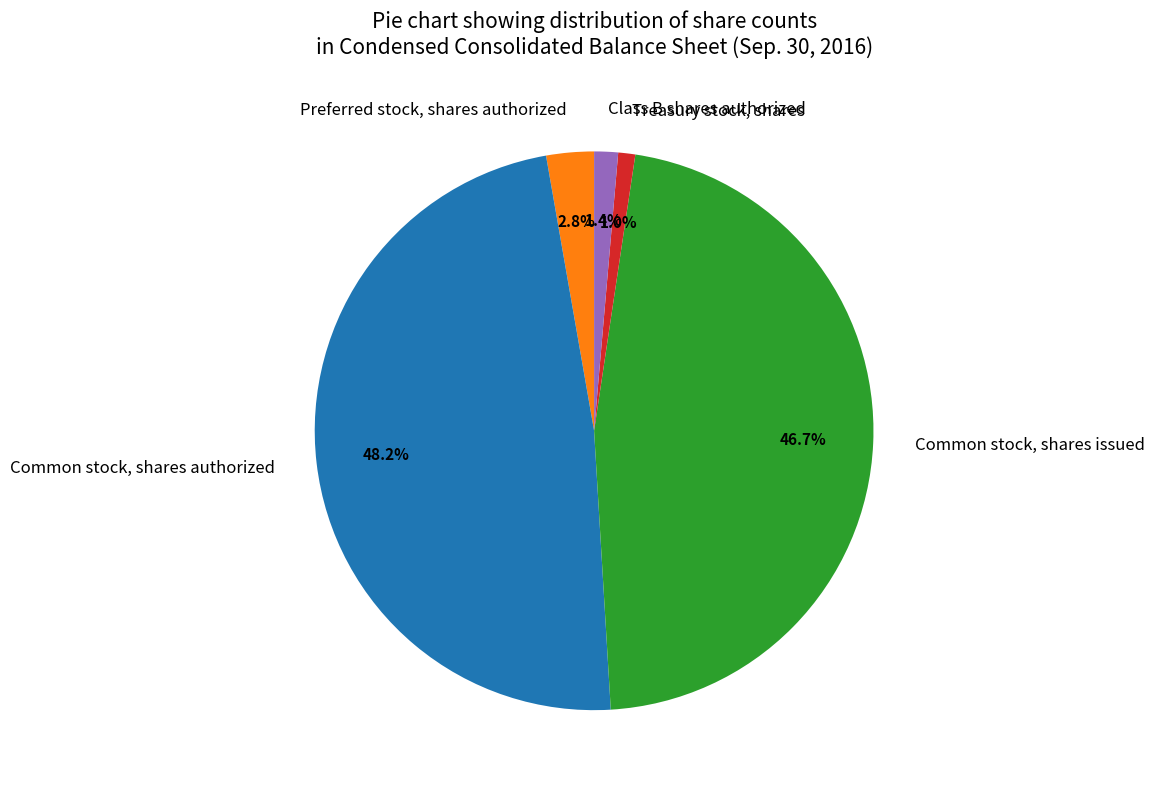

Between Class B shares authorized and Preferred stock, shares authorized, which is larger?

Preferred stock, shares authorized